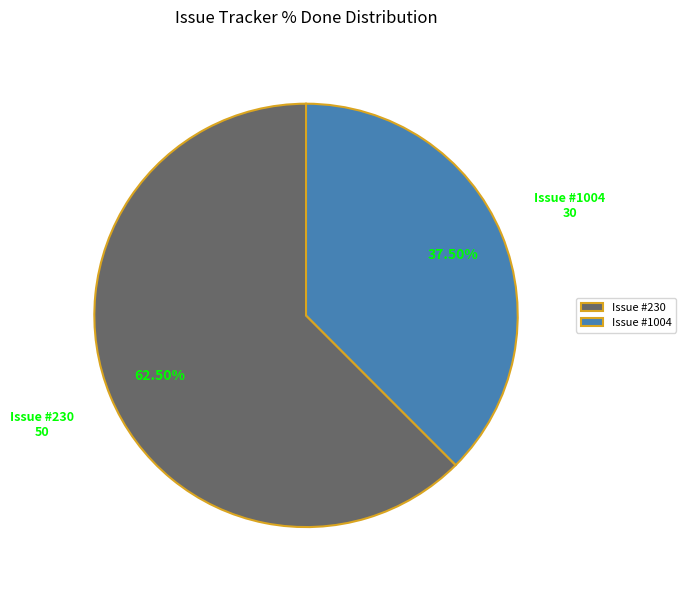

Between Issue #230 and Issue #1004, which is larger?

Issue #230